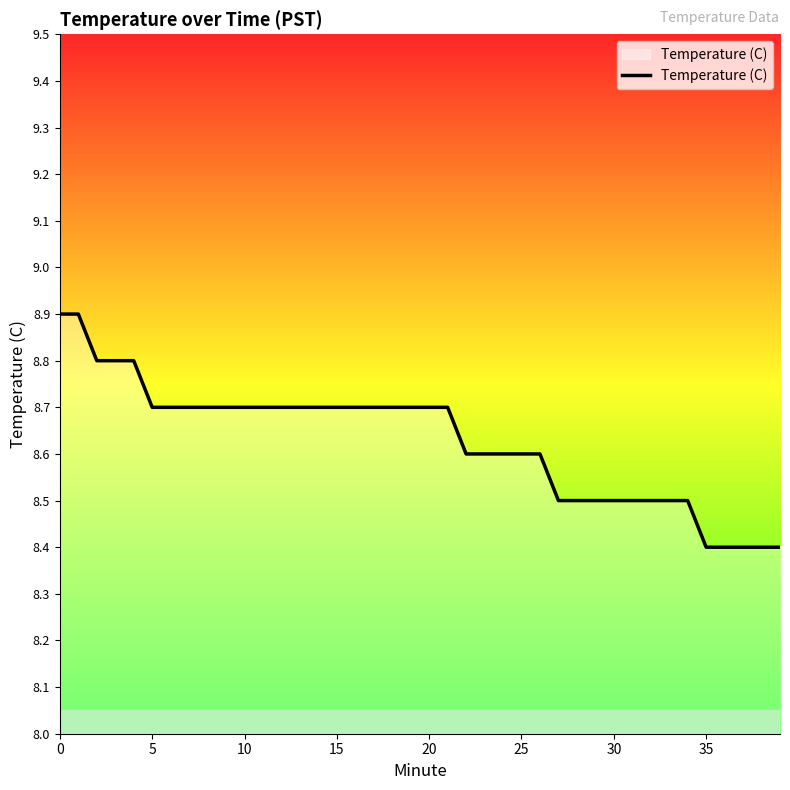

What is the maximum value shown in the chart?

8.9